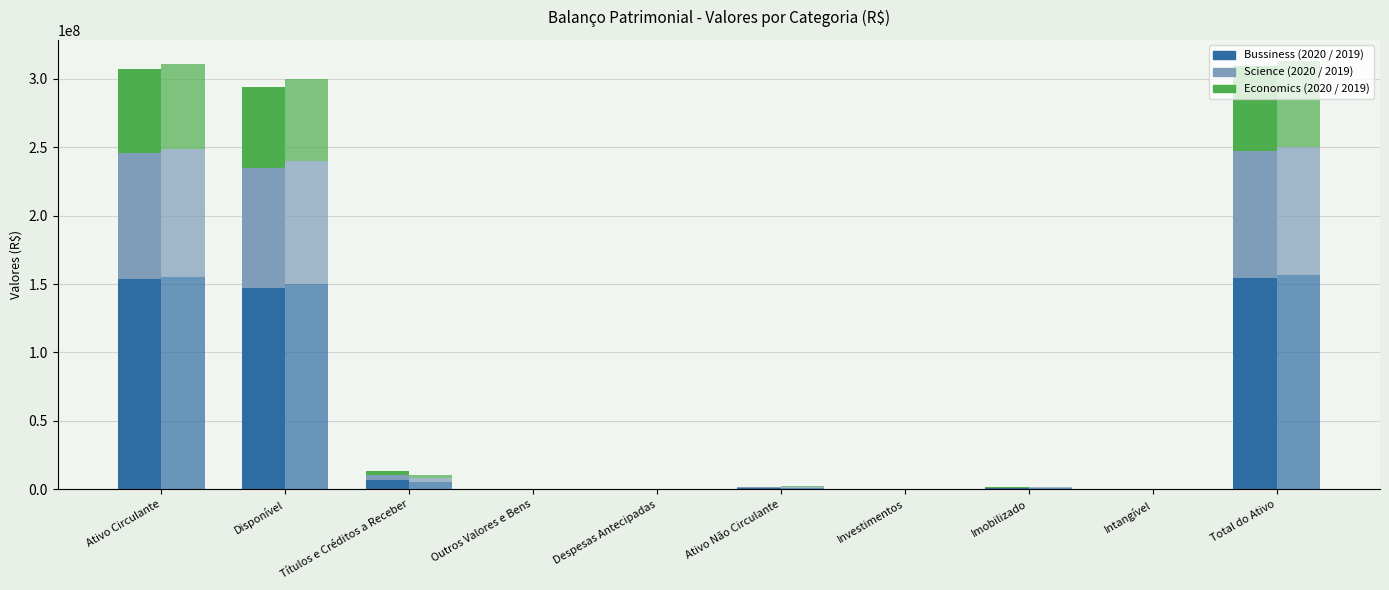

At which label does 2020-09-30 (Bussiness) reach its peak?

Total do Ativo